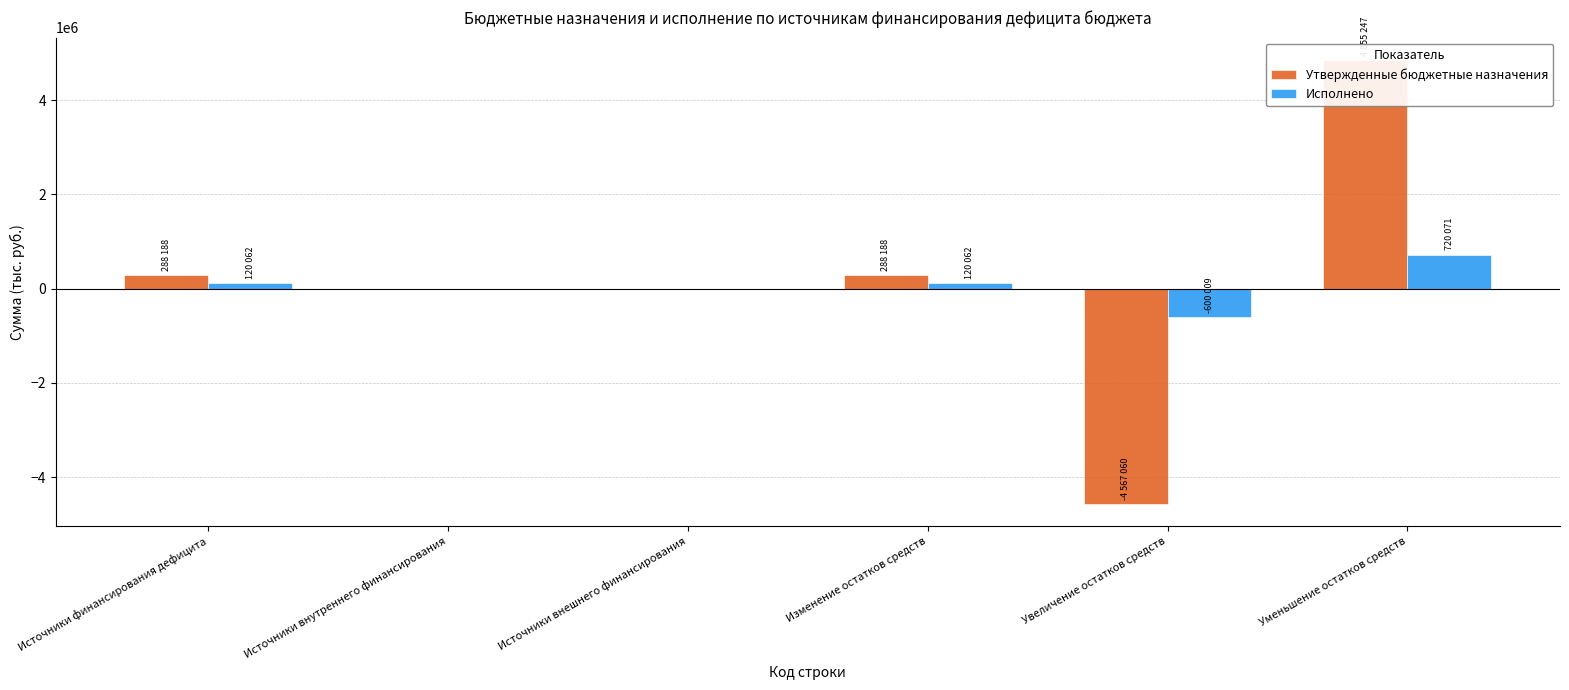

What is the sum of the Утвержденные бюджетные назначения values at Изменение остатков средств and Источники финансирования дефицита?

576375.6